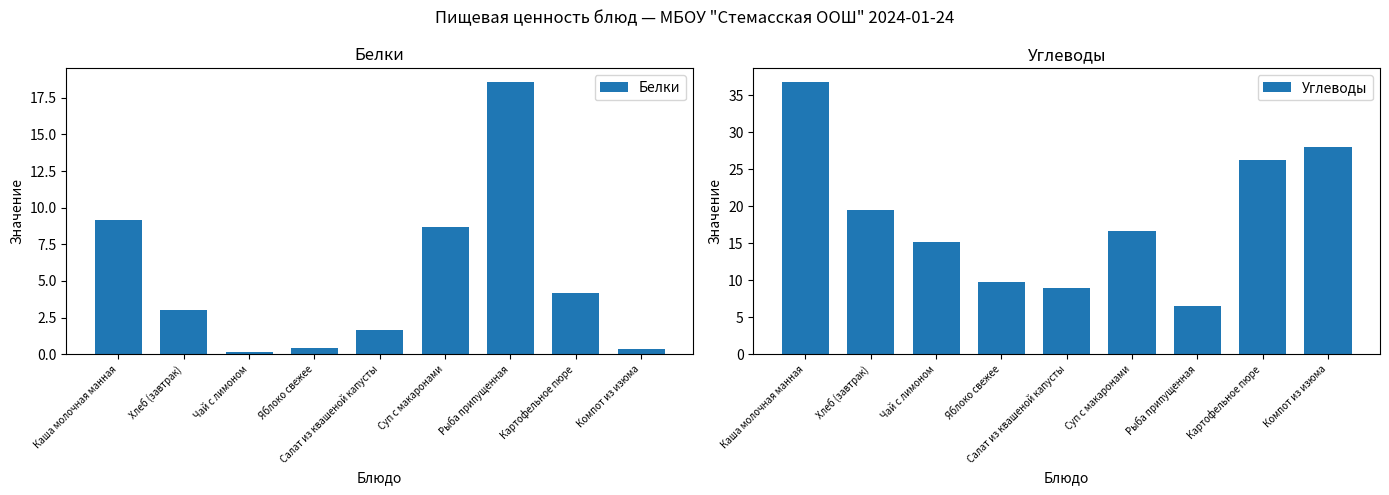

True or false: Углеводы has a value of 6.6 at Рыба припущенная.

True